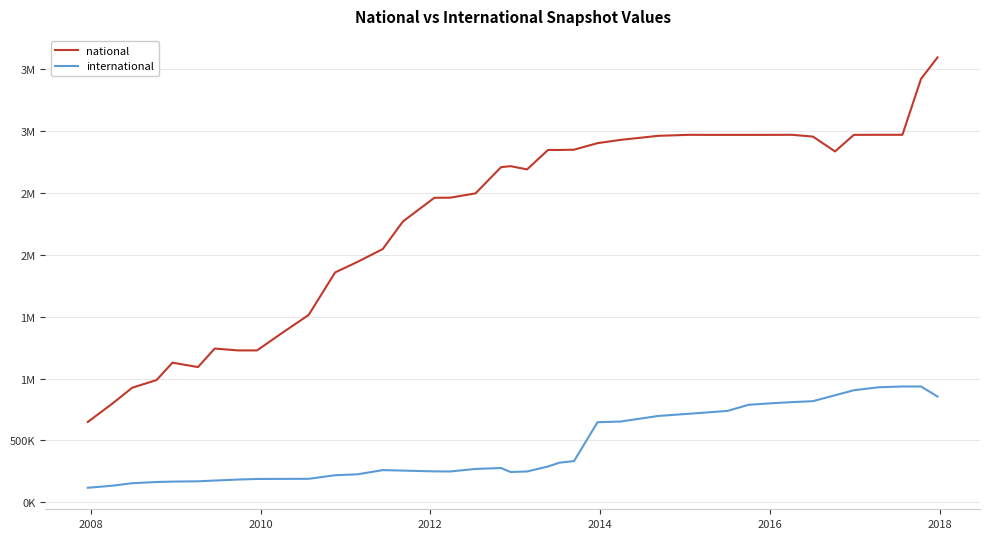

List the series in order of their overall mean, lowest first.

international, national